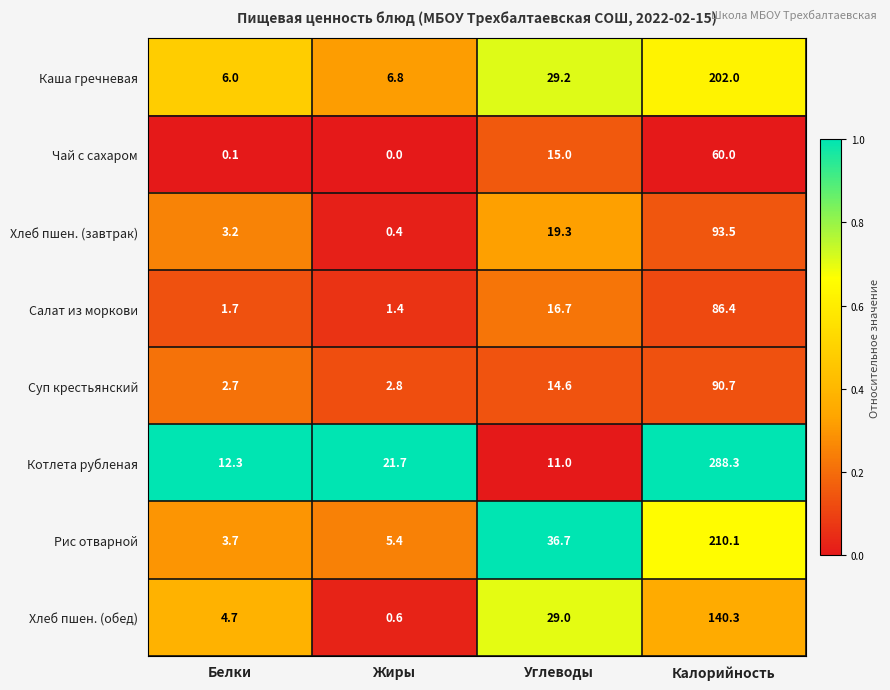

At Белки, list the series in order from largest to smallest.

Котлета рубленая, Каша гречневая, Хлеб пшен. (обед), Рис отварной, Хлеб пшен. (завтрак), Суп крестьянский, Салат из моркови, Чай с сахаром